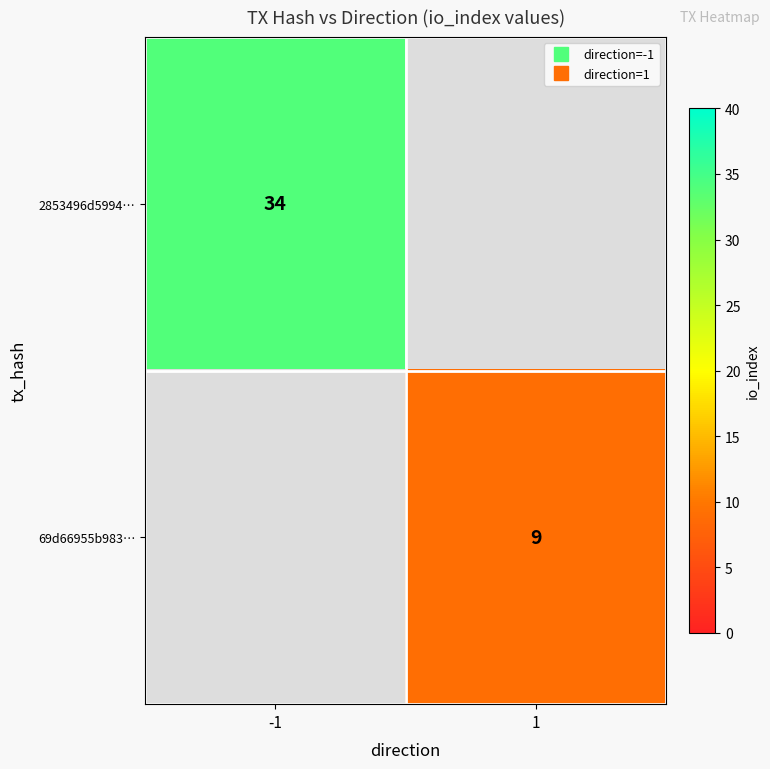

How many values in 69d66955b983… are above zero?

1